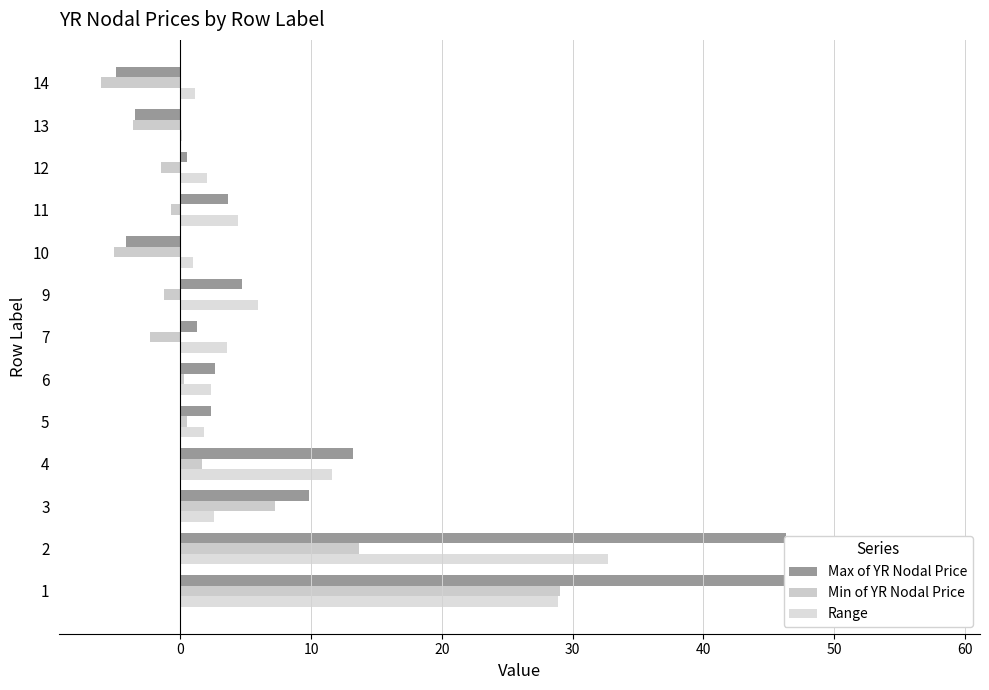

Reading left to right, extract all data points from this chart.

Max of YR Nodal Price: 58.0	46.3	9.8	13.2	2.3	2.6	1.3	4.8	-4.1	3.7	0.5	-3.4	-4.9
Min of YR Nodal Price: 29.1	13.7	7.2	1.7	0.5	0.3	-2.4	-1.2	-5.1	-0.7	-1.5	-3.6	-6.1
Range: 28.9	32.7	2.6	11.6	1.8	2.3	3.6	6.0	1.0	4.4	2.0	0.2	1.2